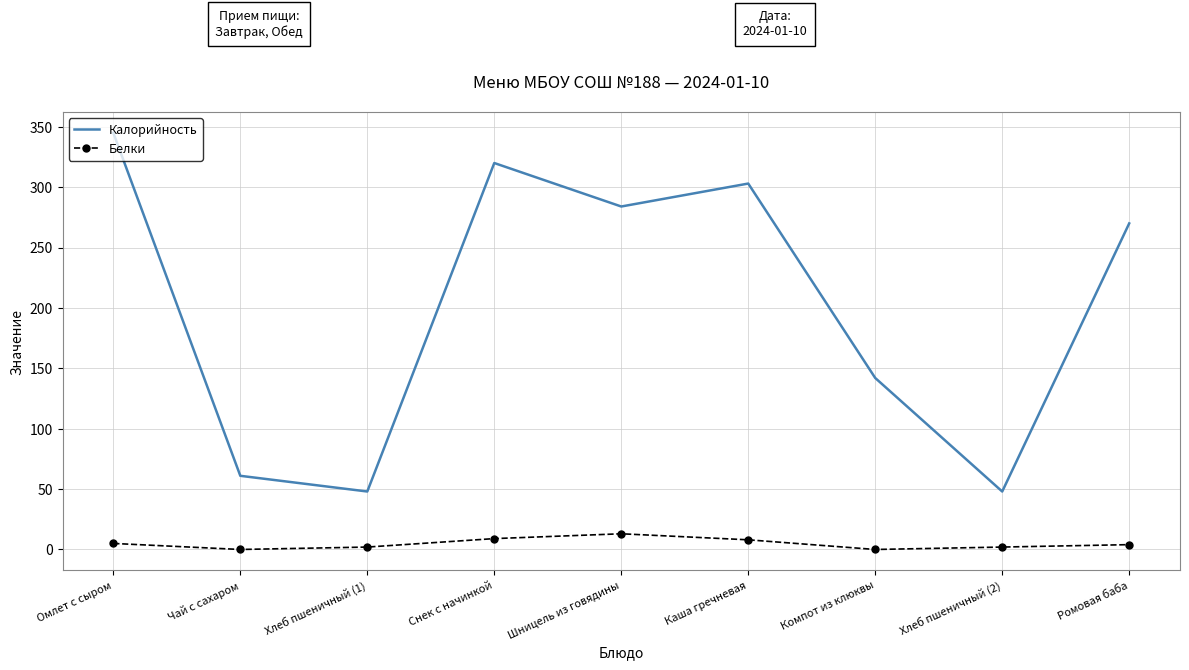

What is the highest value of the Калорийность series?

345